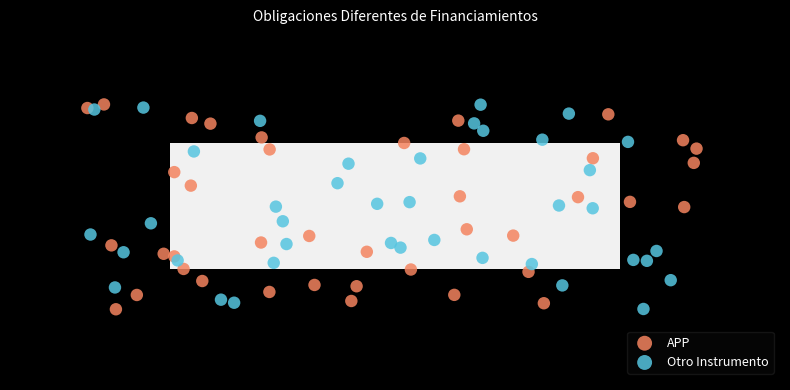

What are all the series names shown in the legend?

APP, Otro Instrumento